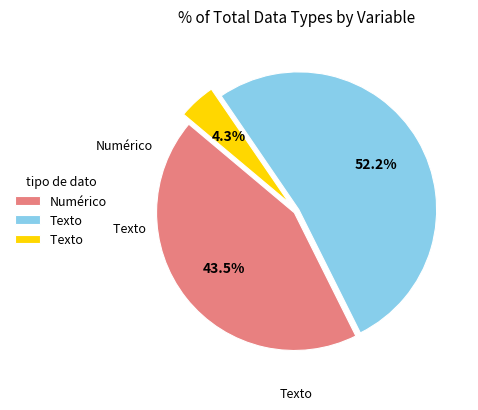

Is there any slice that represents more than half of the pie?

Yes